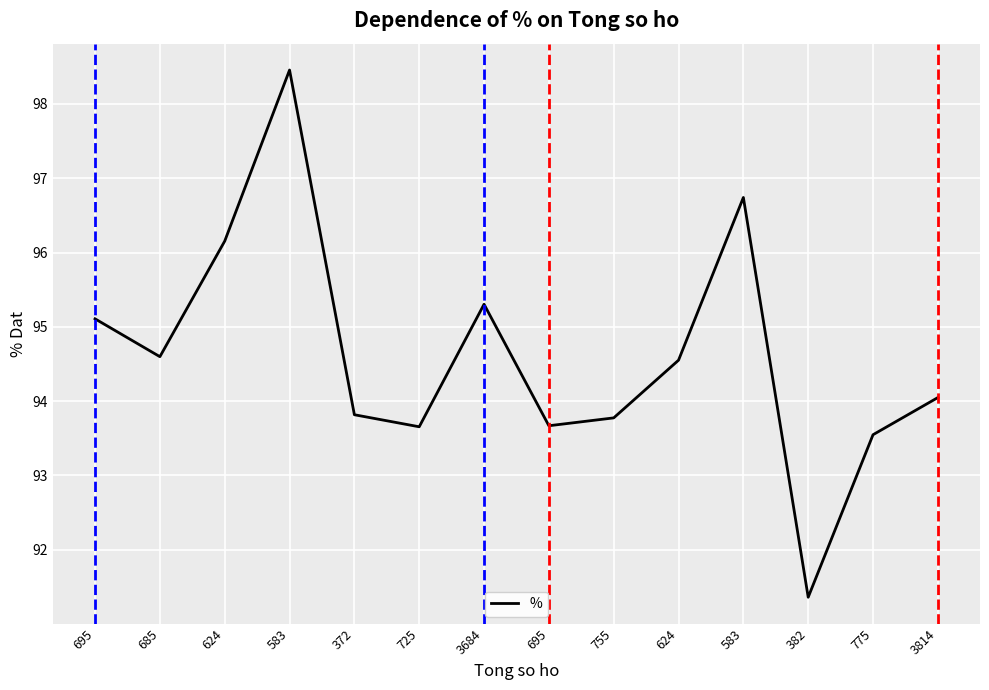

What is the maximum value shown in the chart?

98.5